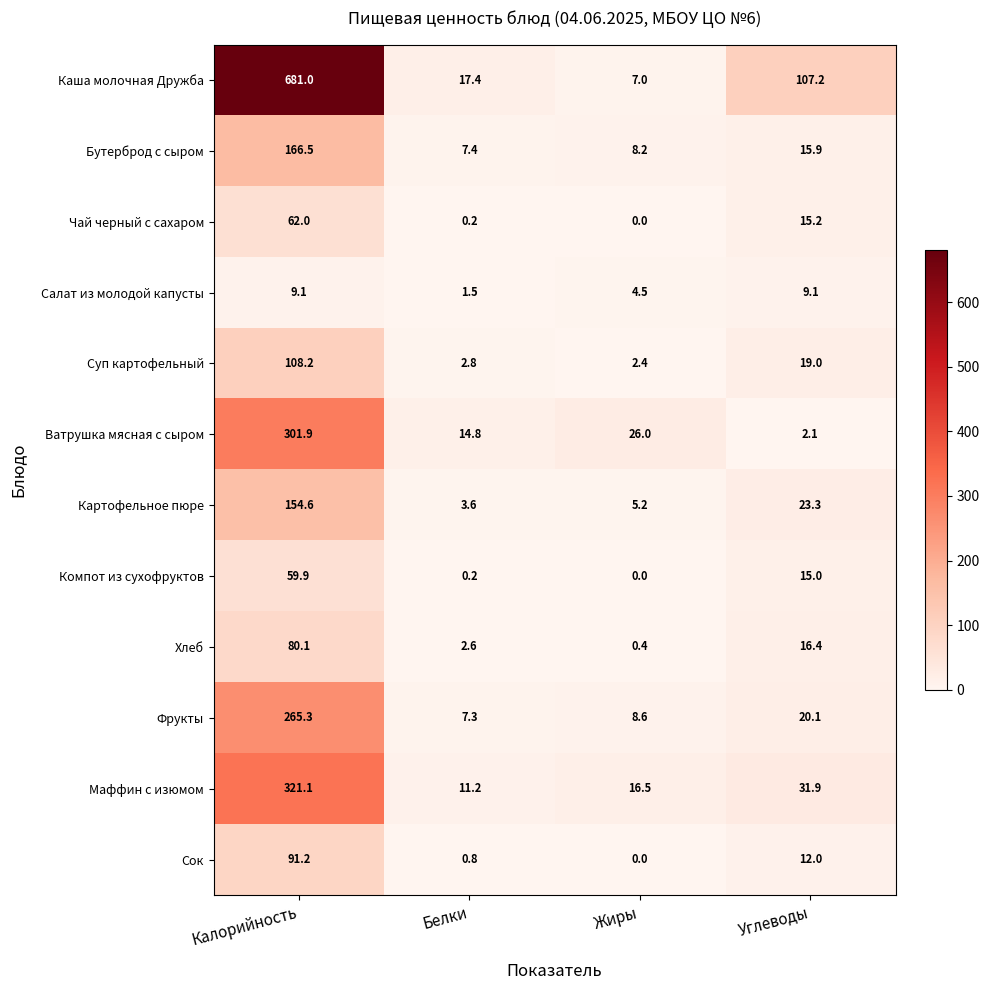

At which category is the sum across all series the highest?

Калорийность